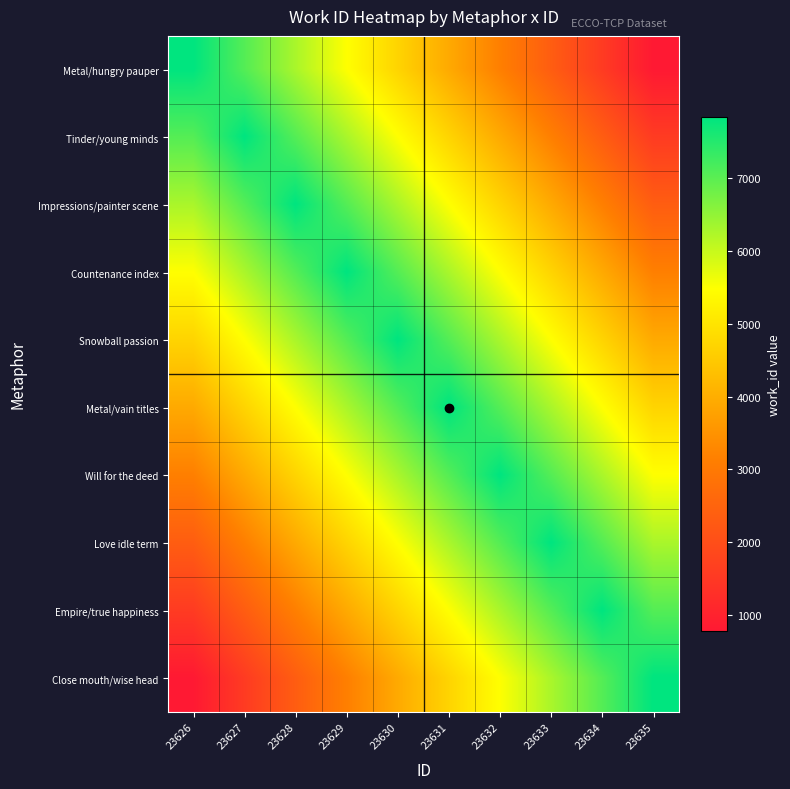

Reading left to right, transcribe all the data shown in this chart.

Metal/hungry pauper: 23626=7837.0	23627=7053.3	23628=6269.6	23629=5485.9	23630=4702.2	23631=3918.5	23632=3134.8	23633=2351.1	23634=1567.4	23635=783.7
Tinder/young minds: 23626=7053.3	23627=7837.0	23628=7053.3	23629=6269.6	23630=5485.9	23631=4702.2	23632=3918.5	23633=3134.8	23634=2351.1	23635=1567.4
Impressions/painter scene: 23626=6269.6	23627=7053.3	23628=7837.0	23629=7053.3	23630=6269.6	23631=5485.9	23632=4702.2	23633=3918.5	23634=3134.8	23635=2351.1
Countenance index: 23626=5485.9	23627=6269.6	23628=7053.3	23629=7837.0	23630=7053.3	23631=6269.6	23632=5485.9	23633=4702.2	23634=3918.5	23635=3134.8
Snowball passion: 23626=4702.2	23627=5485.9	23628=6269.6	23629=7053.3	23630=7837.0	23631=7053.3	23632=6269.6	23633=5485.9	23634=4702.2	23635=3918.5
Metal/vain titles: 23626=3918.5	23627=4702.2	23628=5485.9	23629=6269.6	23630=7053.3	23631=7837.0	23632=7053.3	23633=6269.6	23634=5485.9	23635=4702.2
Will for the deed: 23626=3134.8	23627=3918.5	23628=4702.2	23629=5485.9	23630=6269.6	23631=7053.3	23632=7837.0	23633=7053.3	23634=6269.6	23635=5485.9
Love idle term: 23626=2351.1	23627=3134.8	23628=3918.5	23629=4702.2	23630=5485.9	23631=6269.6	23632=7053.3	23633=7837.0	23634=7053.3	23635=6269.6
Empire/true happiness: 23626=1567.4	23627=2351.1	23628=3134.8	23629=3918.5	23630=4702.2	23631=5485.9	23632=6269.6	23633=7053.3	23634=7837.0	23635=7053.3
Close mouth/wise head: 23626=783.7	23627=1567.4	23628=2351.1	23629=3134.8	23630=3918.5	23631=4702.2	23632=5485.9	23633=6269.6	23634=7053.3	23635=7837.0